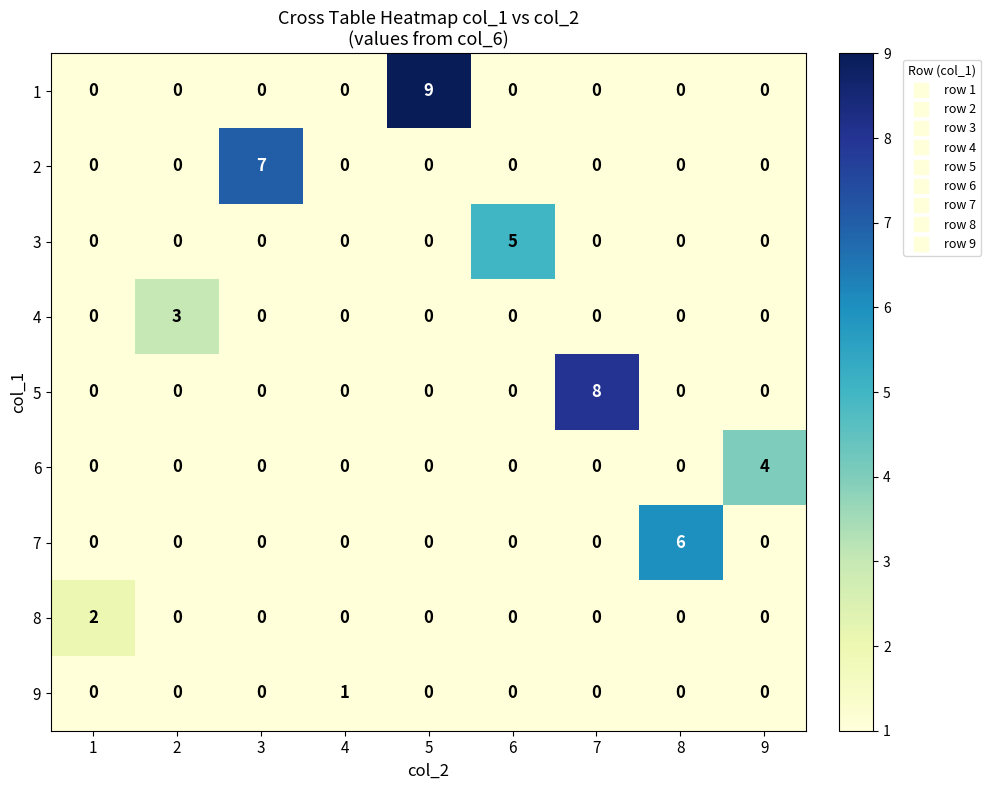

What is the difference between the highest and lowest values at 3?

7